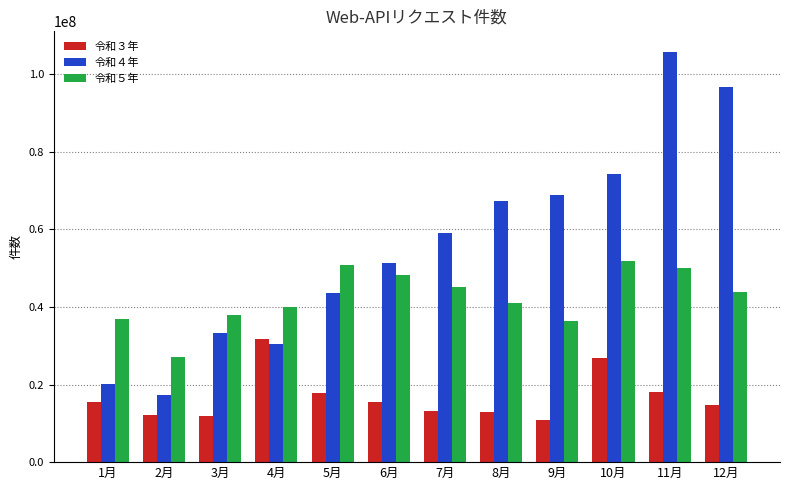

What is the difference between the maximum and minimum values in the 令和４年 series?

88587277